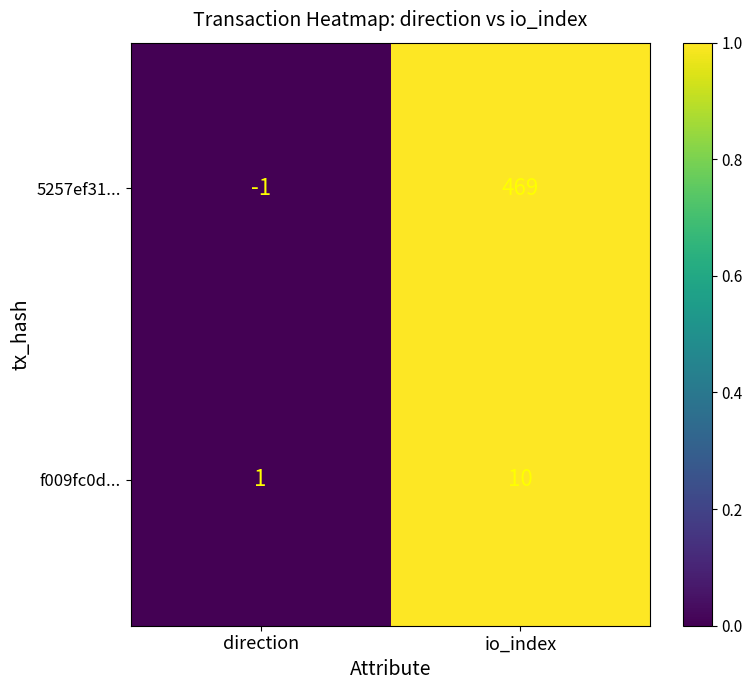

Rank the series by their average value, from lowest to highest.

f009fc0d..., 5257ef31...